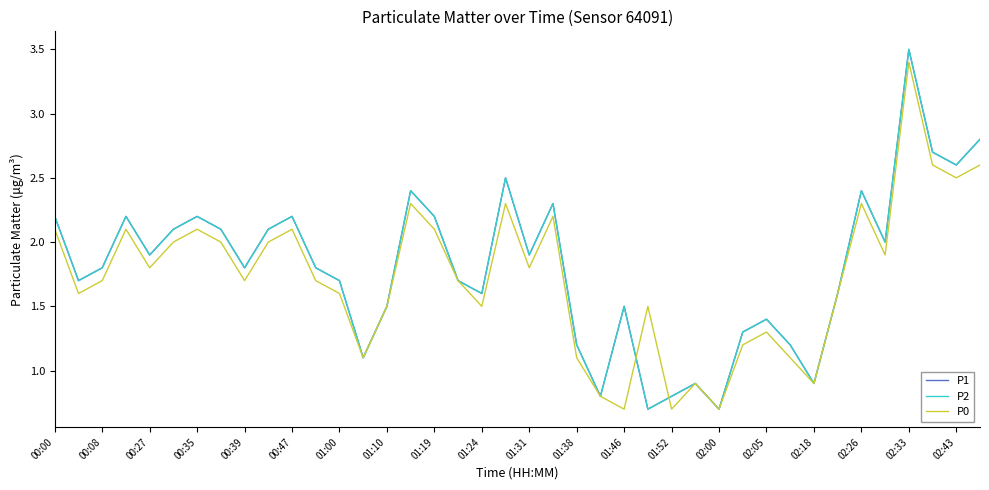

Does the chart have visible grid lines?

No